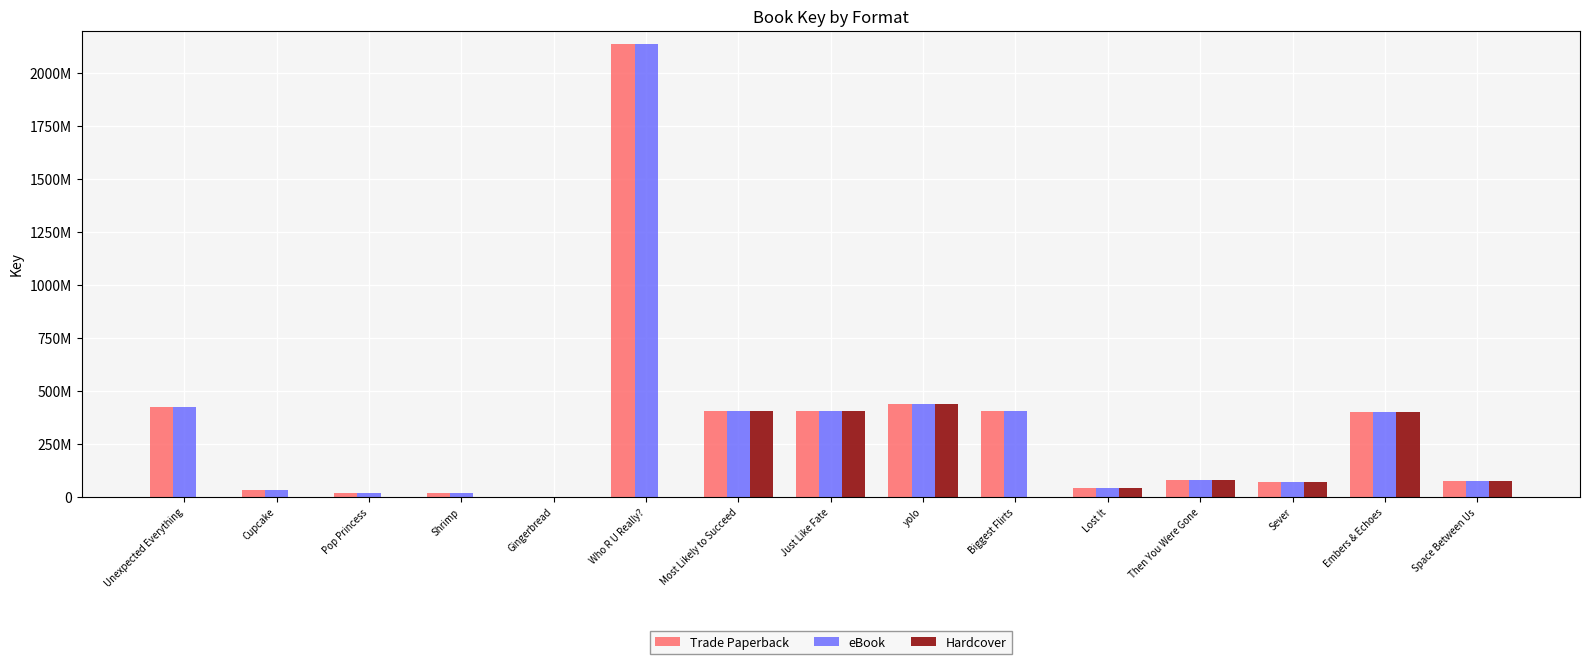

What is the sum of all Hardcover values?

1926509362